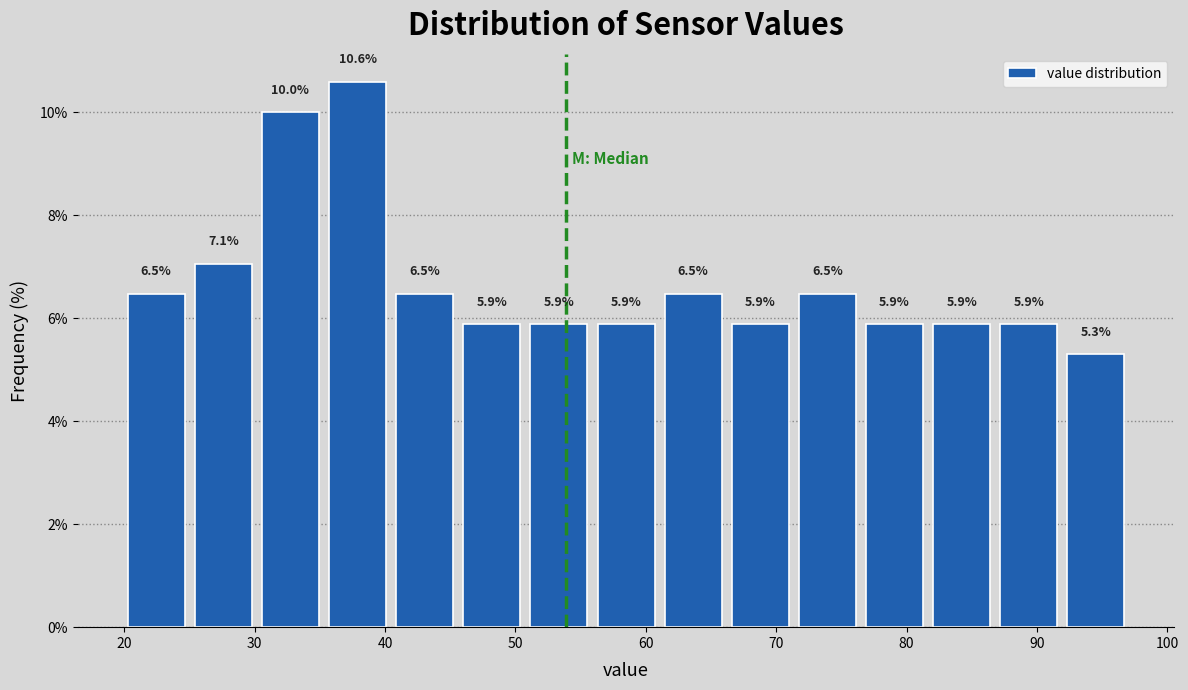

Reading left to right, transcribe this chart: for each bar, give the range it covers on the x-axis and its height. The bar edges are not printed on the chart, so give them approximately, as read against the axis.

20 to 25: 6.5
25 to 30: 7.1
30 to 35: 10.0
35 to 40: 10.6
40 to 46: 6.5
46 to 51: 5.9
51 to 56: 5.9
56 to 61: 5.9
61 to 66: 6.5
66 to 71: 5.9
71 to 77: 6.5
77 to 82: 5.9
82 to 87: 5.9
87 to 92: 5.9
92 to 97: 5.3